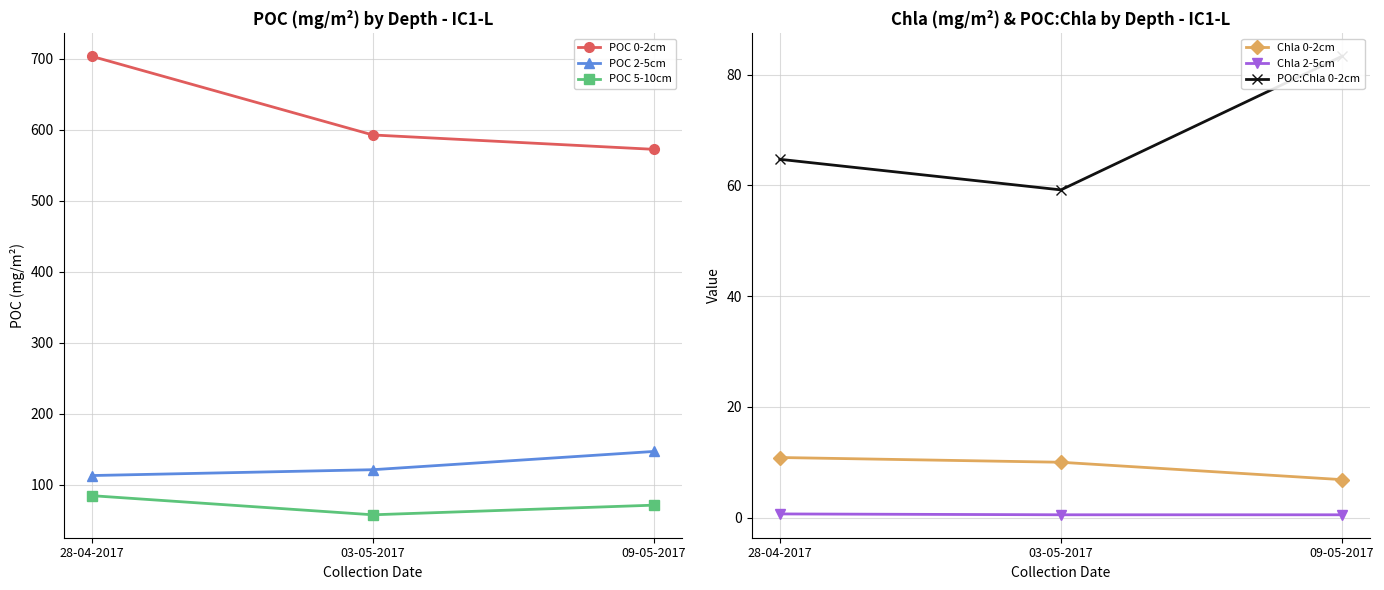

Reading left to right, list all the values displayed in this chart.

POC 0-2cm: 703.5	592.6	572.3
POC 2-5cm: 112.7	121.0	146.7
POC 5-10cm: 84.4	57.4	71.0
Chla 0-2cm: 10.9	10.0	6.9
Chla 2-5cm: 0.7	0.5	0.5
POC:Chla 0-2cm: 64.7	59.2	83.3